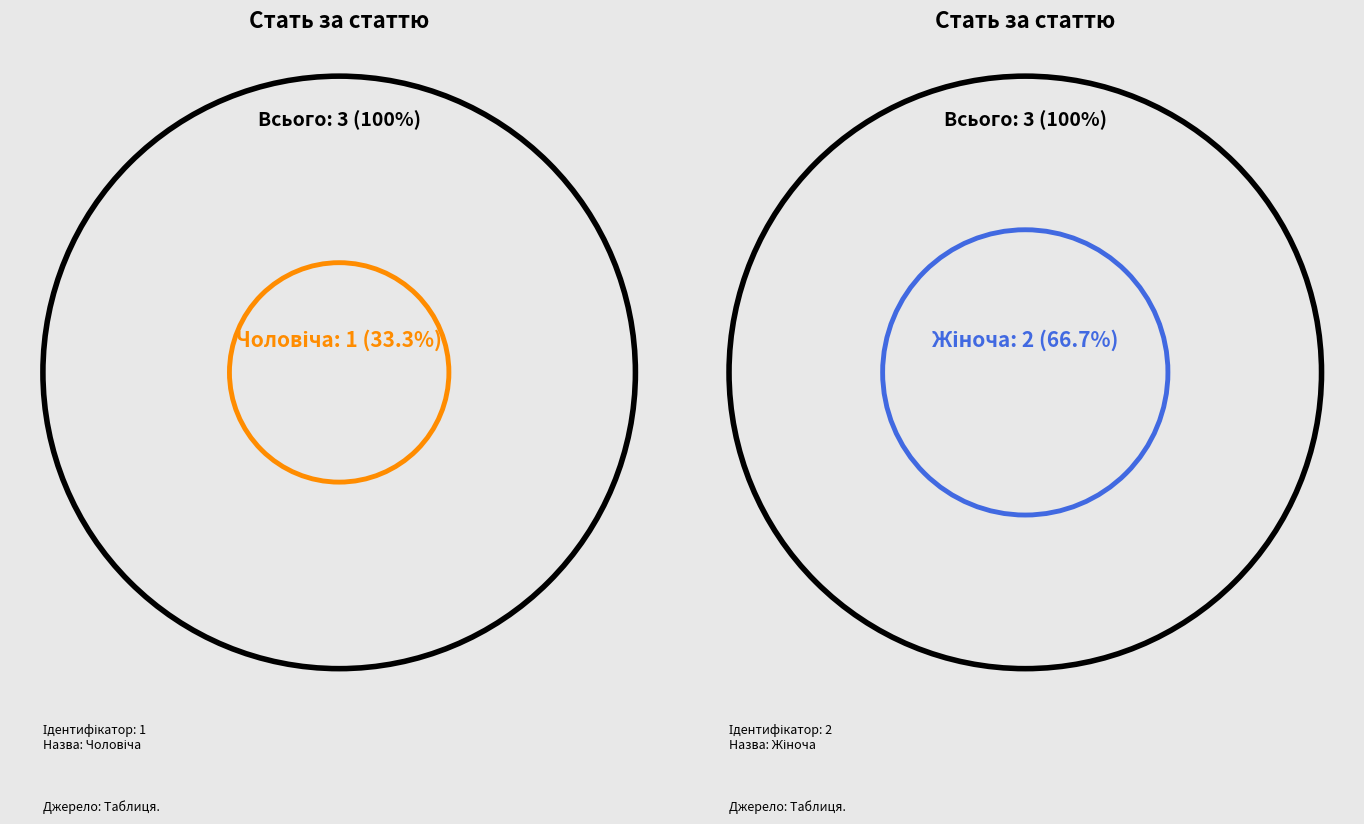

Is the sum of Жіноча and Чоловіча greater than half?

Yes